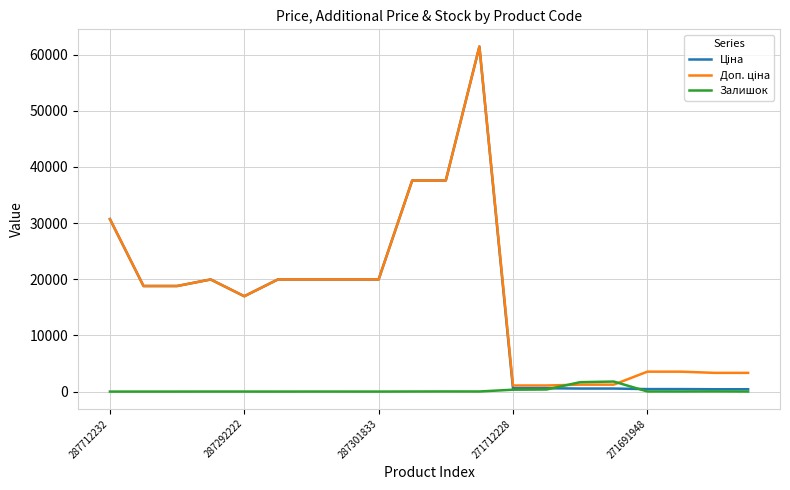

What is the greatest value displayed?

61434.3